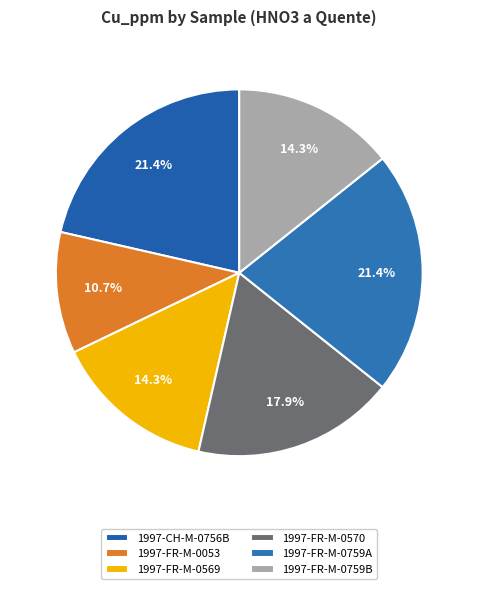

To the nearest percent, what is the difference between the largest and smallest slice percentages?

11%